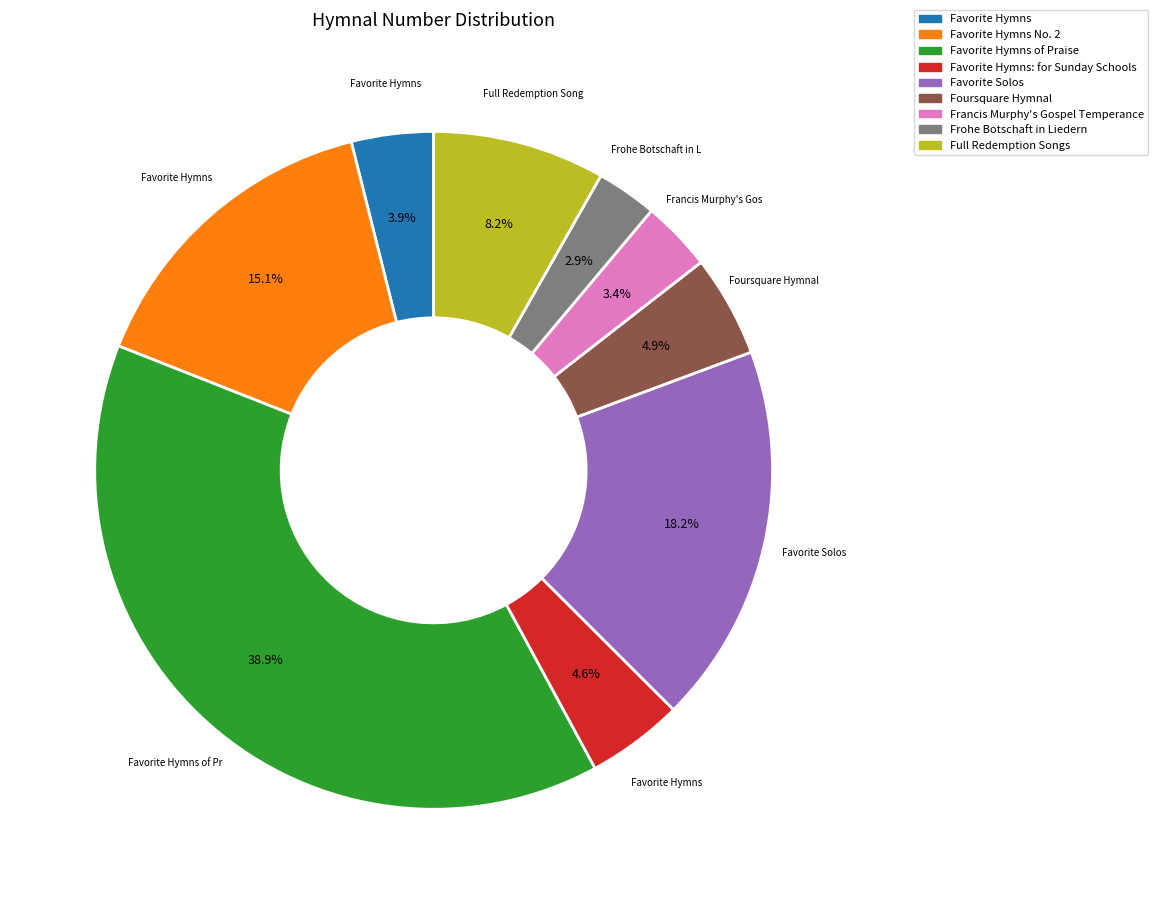

Is it true that Favorite Solos is 27% of the pie?

False